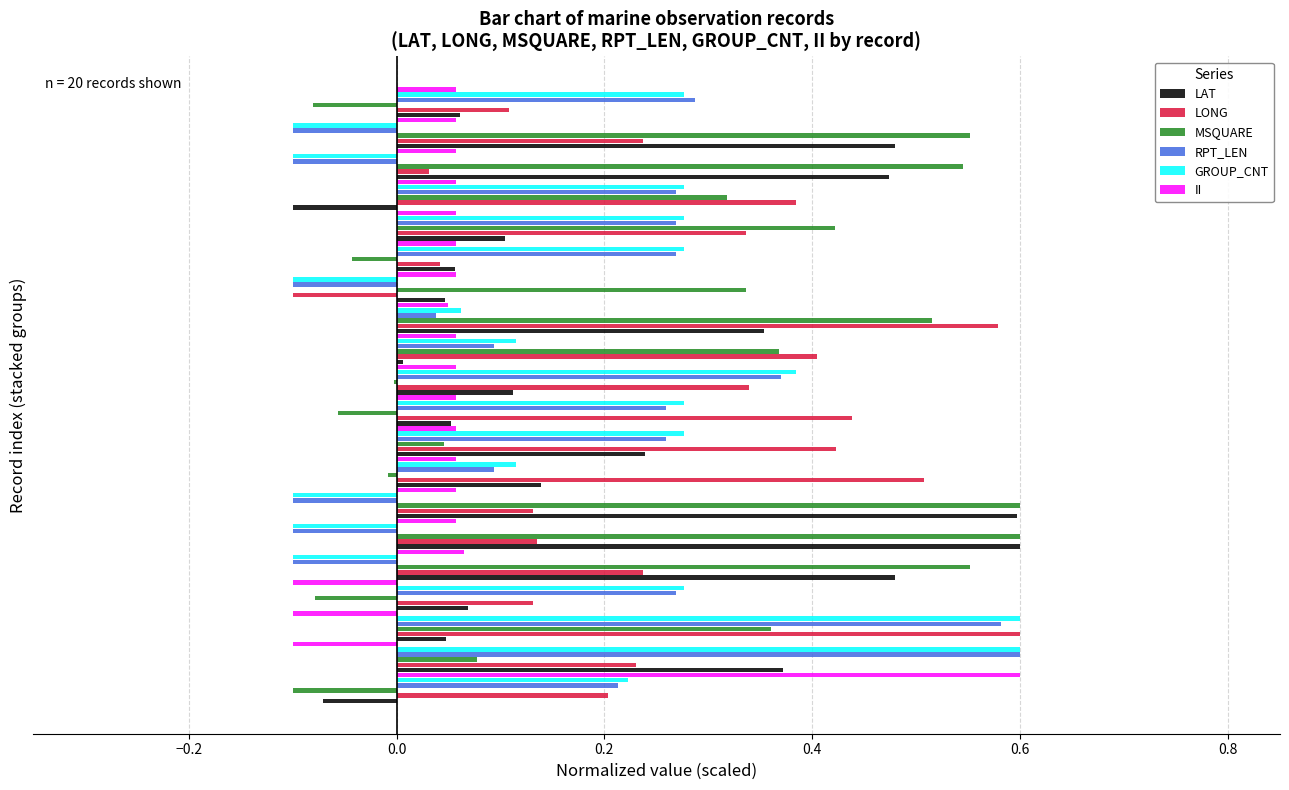

What is the sum of all GROUP_CNT values?

3.4